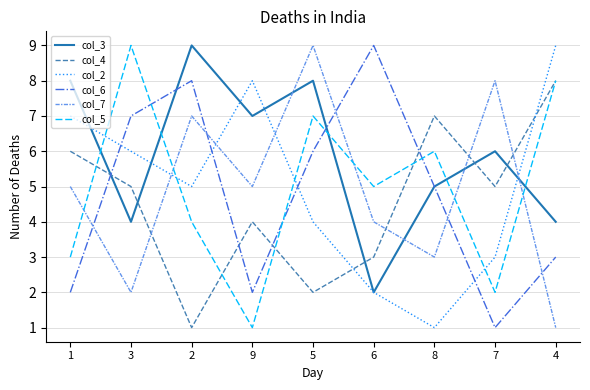

Which series has the largest total across all categories?

col_3